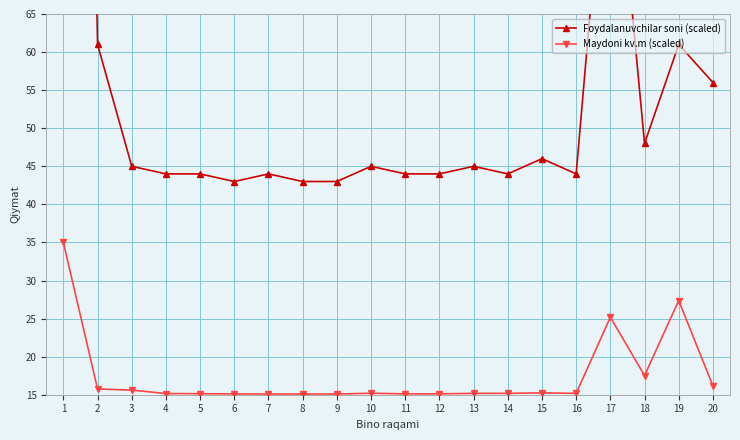

Is it true that Maydoni kv.m (scaled) equals 15.2 at 14?

True